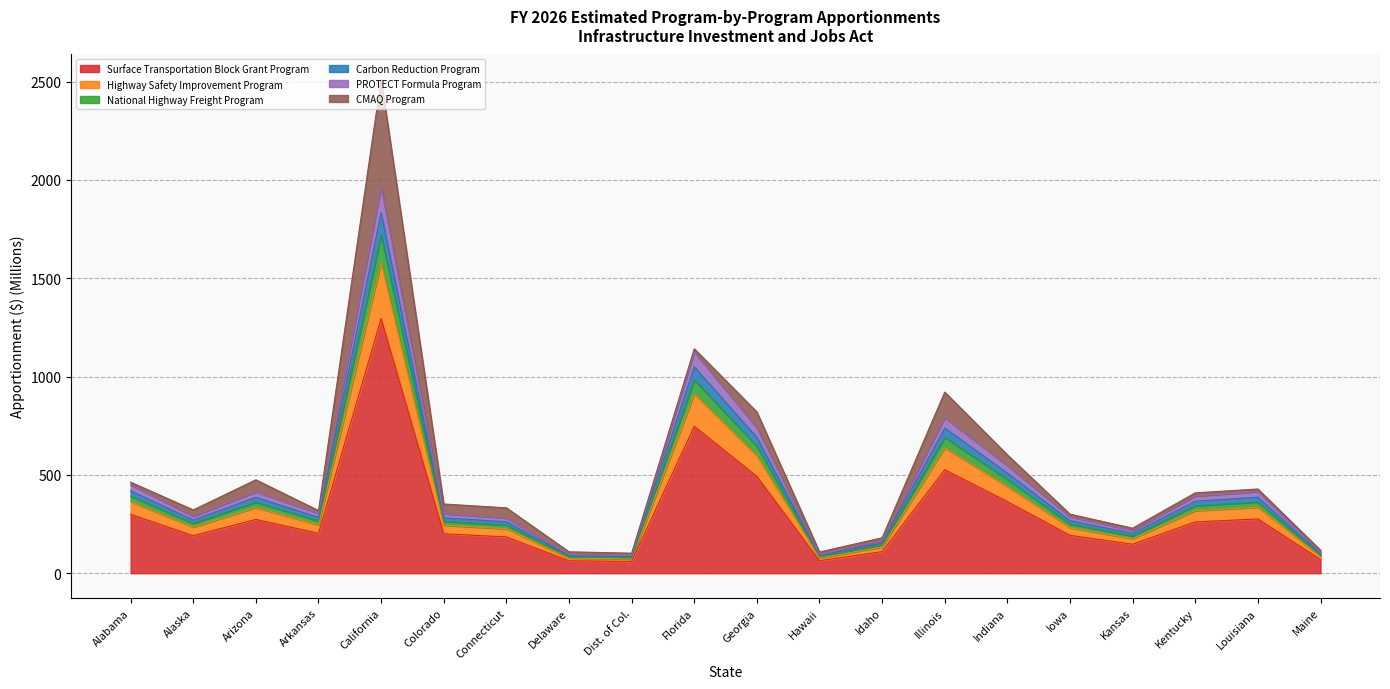

What is the label of the 14th point from the left?

Illinois